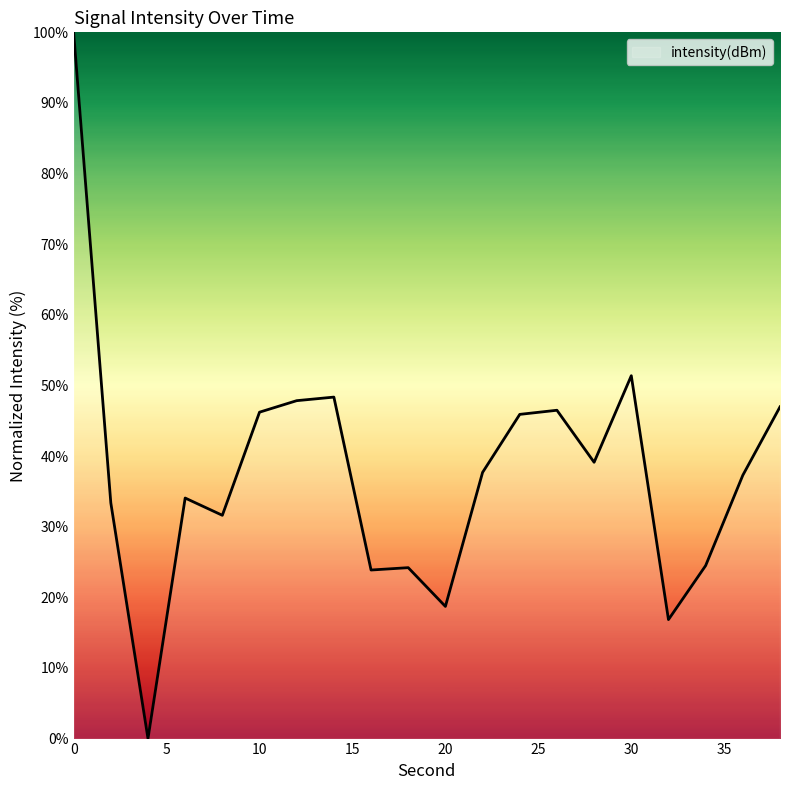

What is the difference between the maximum and minimum values?

100.0